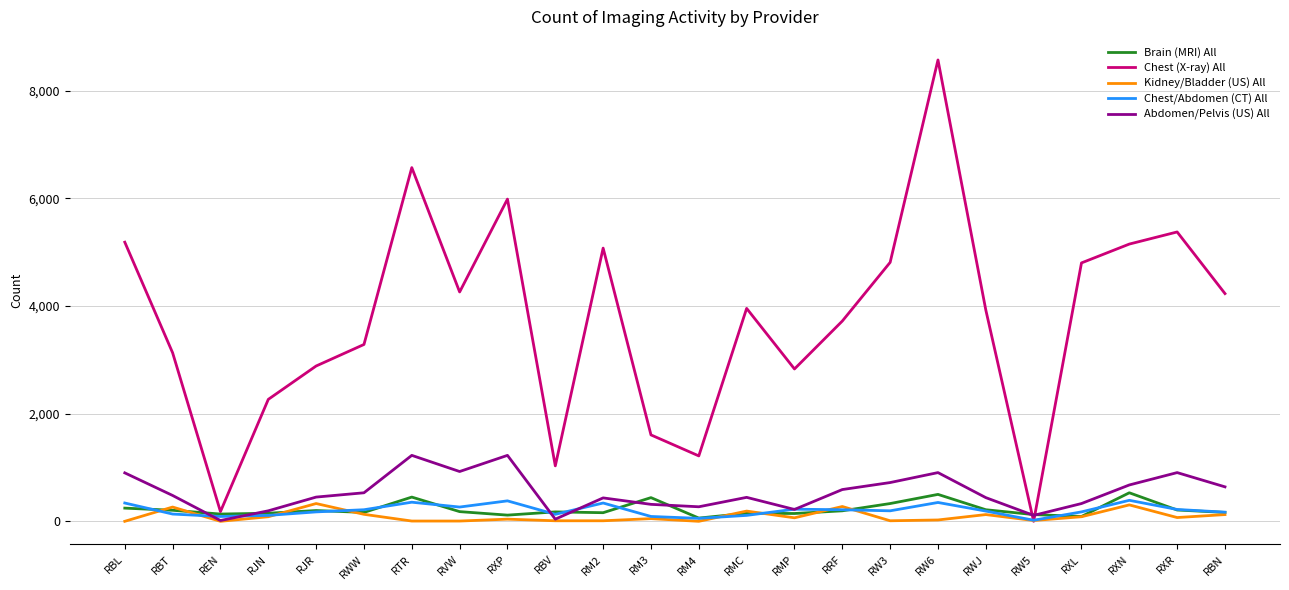

What is the spread (max minus min) of values at RRF?

3525